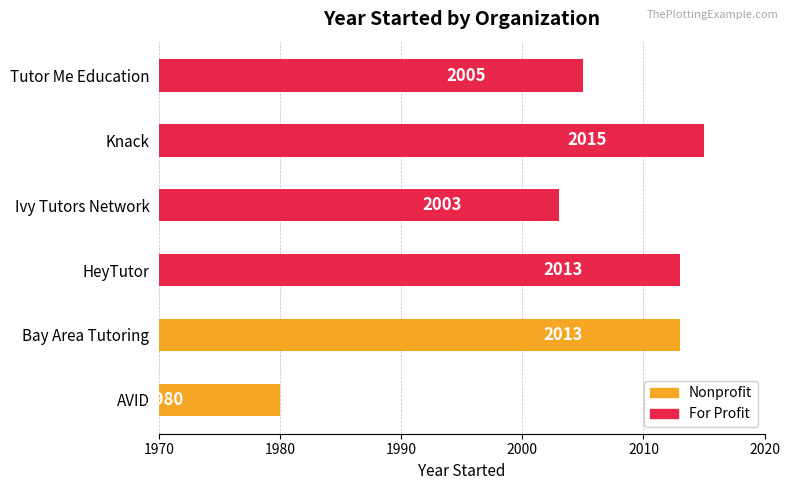

What is the smallest value displayed?

1980